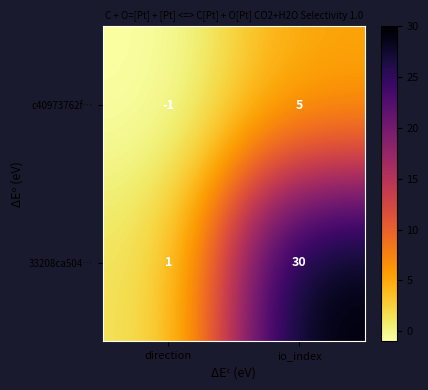

Which series changed the most between direction and io_index?

33208ca504…